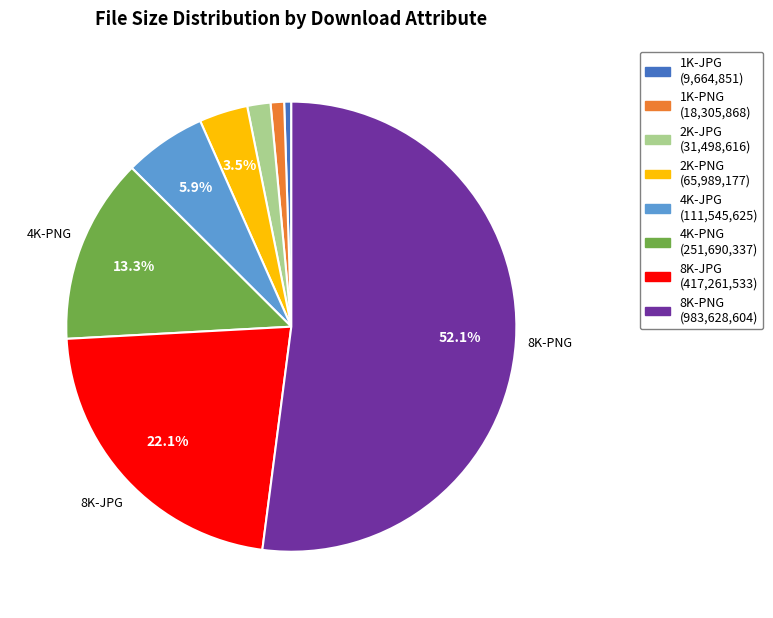

Does any single category account for the majority?

Yes